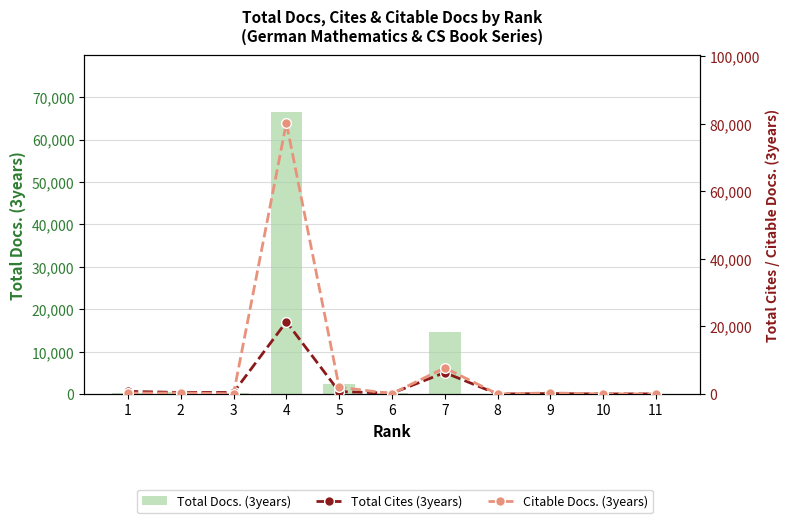

List the labels in order of Citable Docs. (3years) value, smallest first.

8, 10, 11, 3, 6, 1, 2, 9, 5, 7, 4